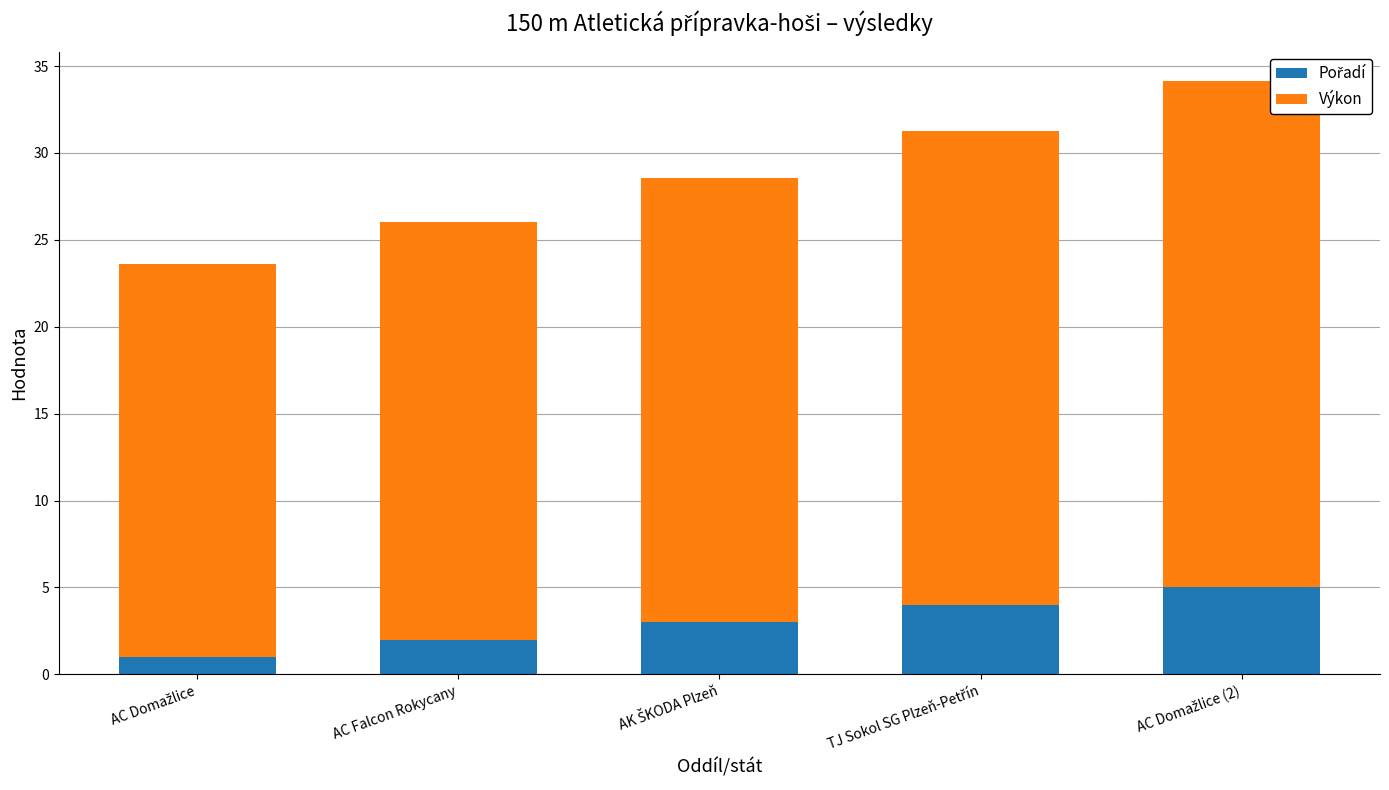

Does the chart contain any negative values?

No